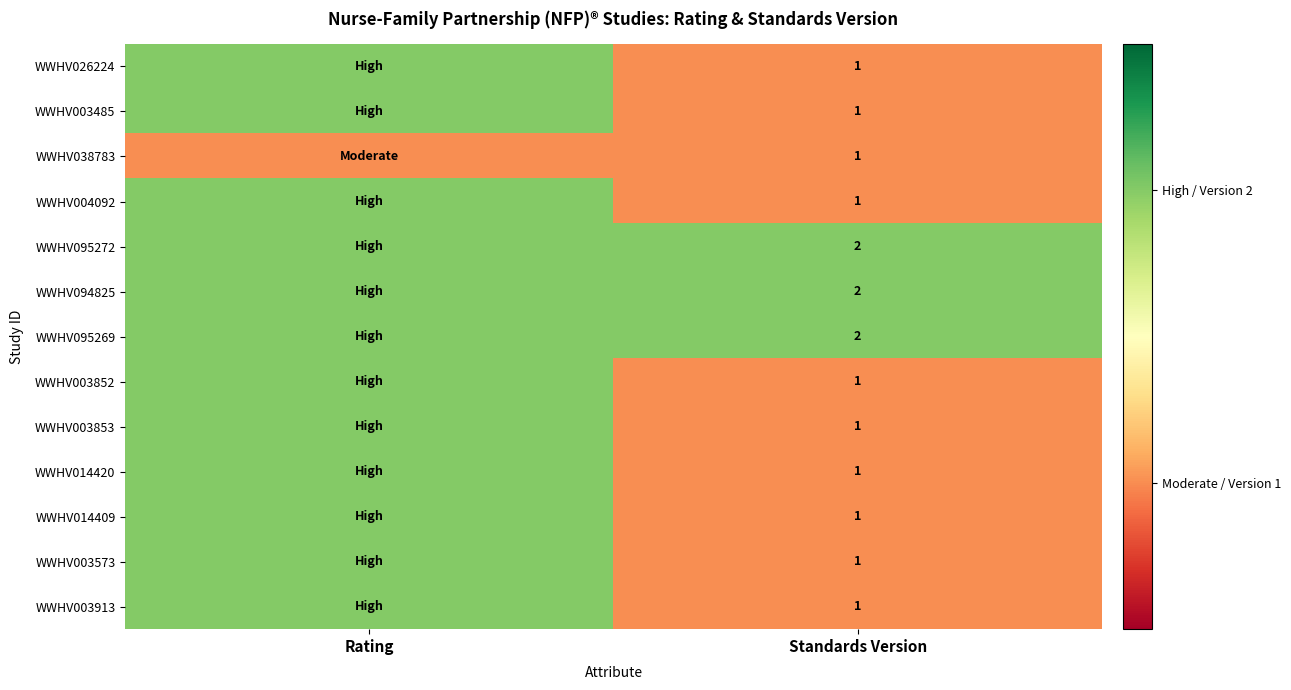

The value of WWHV003485 at Standards Version is 1. True or false?

True